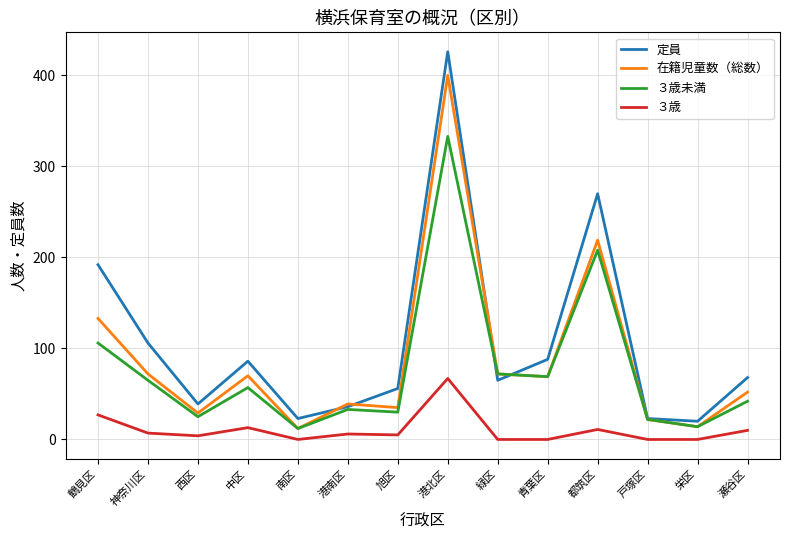

Rank the series by their maximum value, from highest to lowest.

定員, 在籍児童数（総数）, ３歳未満, ３歳